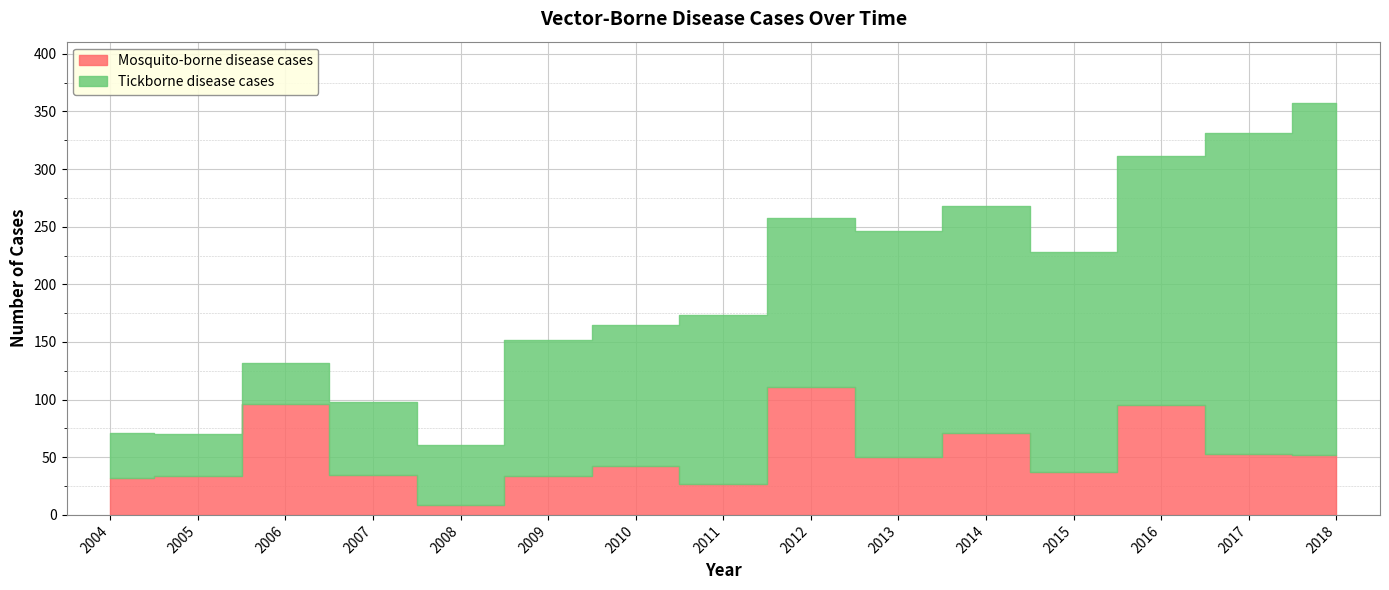

How many interior local peaks does the Tickborne disease cases series have?

2